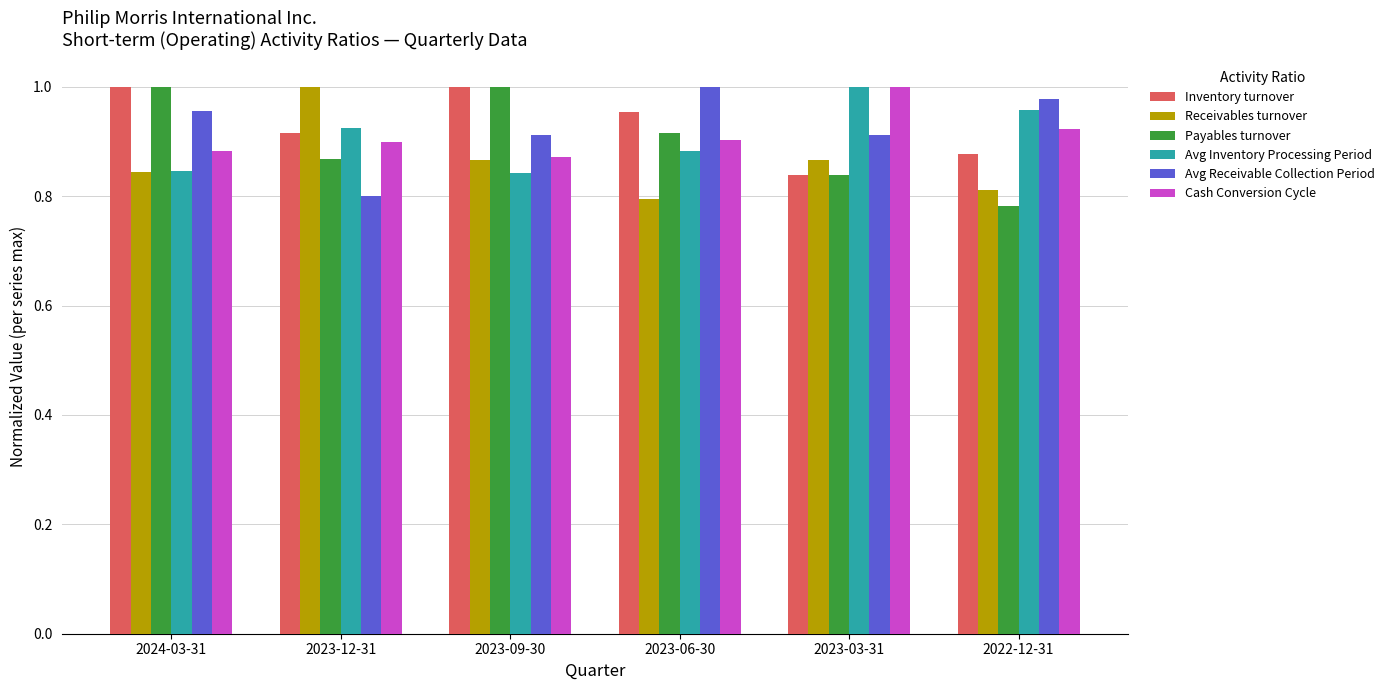

What is the sum of all Avg Receivable Collection Period values?

5.6